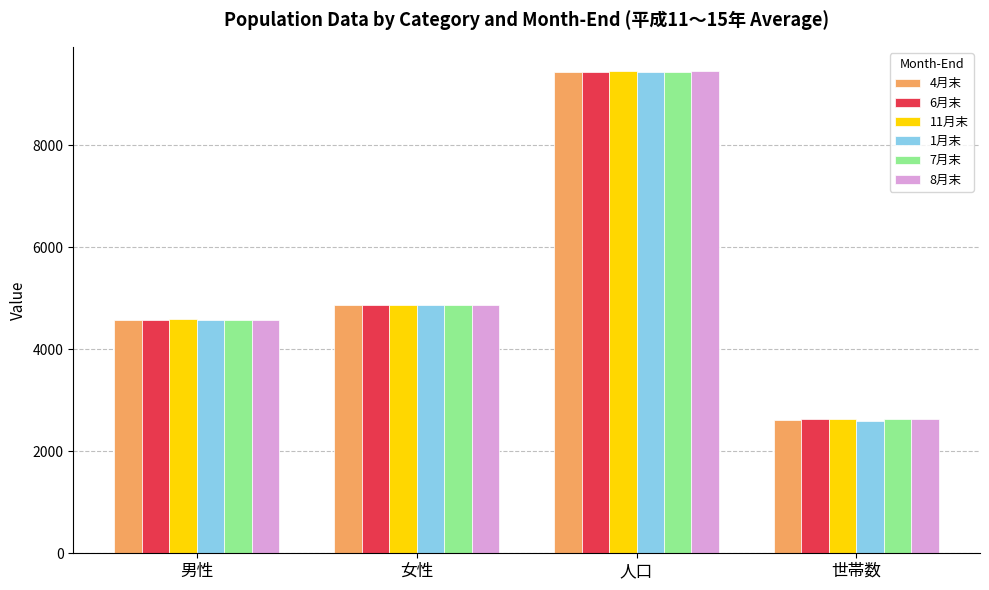

How many data points in 8月末 are less than 4875?

2